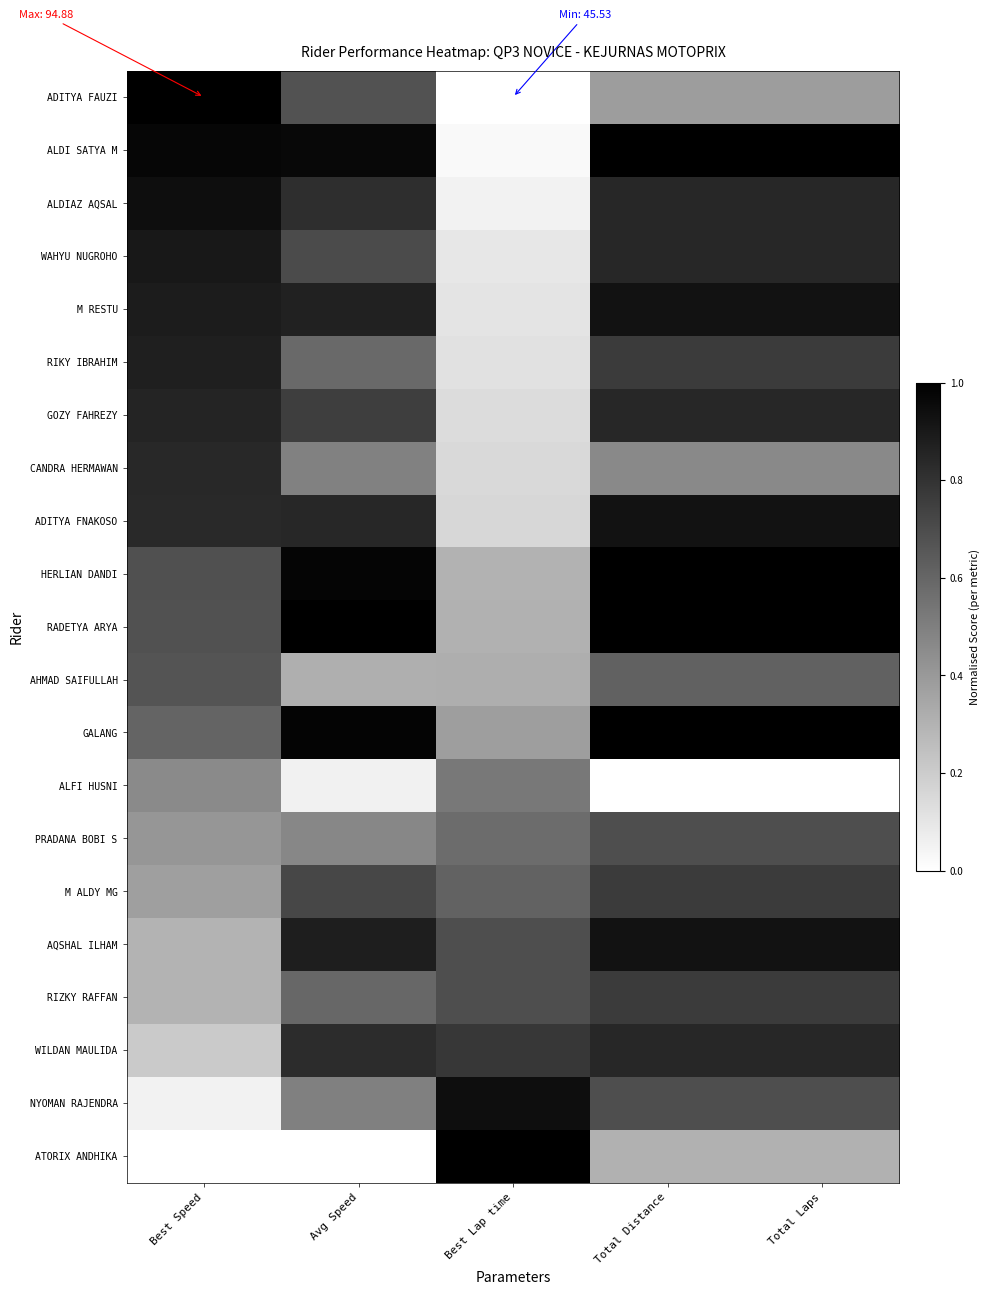

Reading left to right, extract all data points from this chart.

ADITYA FAUZI: Best Speed=1.0	Avg Speed=0.7	Best Lap time=0.0	Total Distance=0.4	Total Laps=0.4
ALDI SATYA M: Best Speed=1.0	Avg Speed=1.0	Best Lap time=0.0	Total Distance=1.0	Total Laps=1.0
ALDIAZ AQSAL: Best Speed=0.9	Avg Speed=0.8	Best Lap time=0.1	Total Distance=0.8	Total Laps=0.8
WAHYU NUGROHO: Best Speed=0.9	Avg Speed=0.7	Best Lap time=0.1	Total Distance=0.8	Total Laps=0.8
M RESTU: Best Speed=0.9	Avg Speed=0.9	Best Lap time=0.1	Total Distance=0.9	Total Laps=0.9
RIKY IBRAHIM: Best Speed=0.9	Avg Speed=0.6	Best Lap time=0.1	Total Distance=0.8	Total Laps=0.8
GOZY FAHREZY: Best Speed=0.9	Avg Speed=0.8	Best Lap time=0.1	Total Distance=0.8	Total Laps=0.8
CANDRA HERMAWAN: Best Speed=0.8	Avg Speed=0.5	Best Lap time=0.2	Total Distance=0.5	Total Laps=0.5
ADITYA FNAKOSO: Best Speed=0.8	Avg Speed=0.8	Best Lap time=0.2	Total Distance=0.9	Total Laps=0.9
HERLIAN DANDI: Best Speed=0.7	Avg Speed=1.0	Best Lap time=0.3	Total Distance=1.0	Total Laps=1.0
RADETYA ARYA: Best Speed=0.7	Avg Speed=1.0	Best Lap time=0.3	Total Distance=1.0	Total Laps=1.0
AHMAD SAIFULLAH: Best Speed=0.7	Avg Speed=0.3	Best Lap time=0.3	Total Distance=0.6	Total Laps=0.6
GALANG: Best Speed=0.6	Avg Speed=1.0	Best Lap time=0.4	Total Distance=1.0	Total Laps=1.0
ALFI HUSNI: Best Speed=0.5	Avg Speed=0.1	Best Lap time=0.5	Total Distance=0.0	Total Laps=0.0
PRADANA BOBI S: Best Speed=0.4	Avg Speed=0.5	Best Lap time=0.6	Total Distance=0.7	Total Laps=0.7
M ALDY MG: Best Speed=0.4	Avg Speed=0.7	Best Lap time=0.6	Total Distance=0.8	Total Laps=0.8
AQSHAL ILHAM: Best Speed=0.3	Avg Speed=0.9	Best Lap time=0.7	Total Distance=0.9	Total Laps=0.9
RIZKY RAFFAN: Best Speed=0.3	Avg Speed=0.6	Best Lap time=0.7	Total Distance=0.8	Total Laps=0.8
WILDAN MAULIDA: Best Speed=0.2	Avg Speed=0.8	Best Lap time=0.8	Total Distance=0.8	Total Laps=0.8
NYOMAN RAJENDRA: Best Speed=0.1	Avg Speed=0.5	Best Lap time=0.9	Total Distance=0.7	Total Laps=0.7
ATORIX ANDHIKA: Best Speed=0.0	Avg Speed=0.0	Best Lap time=1.0	Total Distance=0.3	Total Laps=0.3